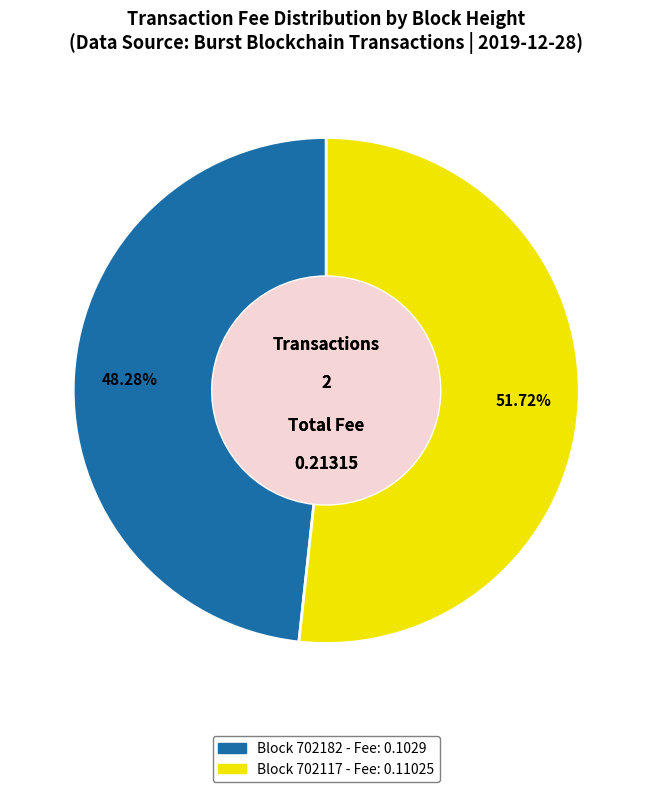

To the nearest percent, what is the difference between the largest and smallest slice percentages?

3%